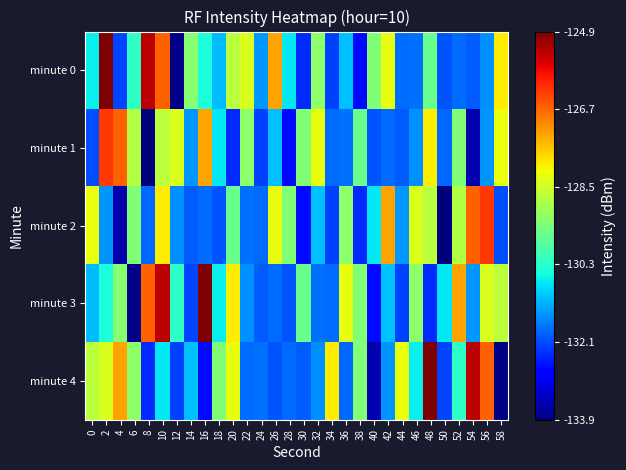

What is the maximum value shown in the chart?

1.0